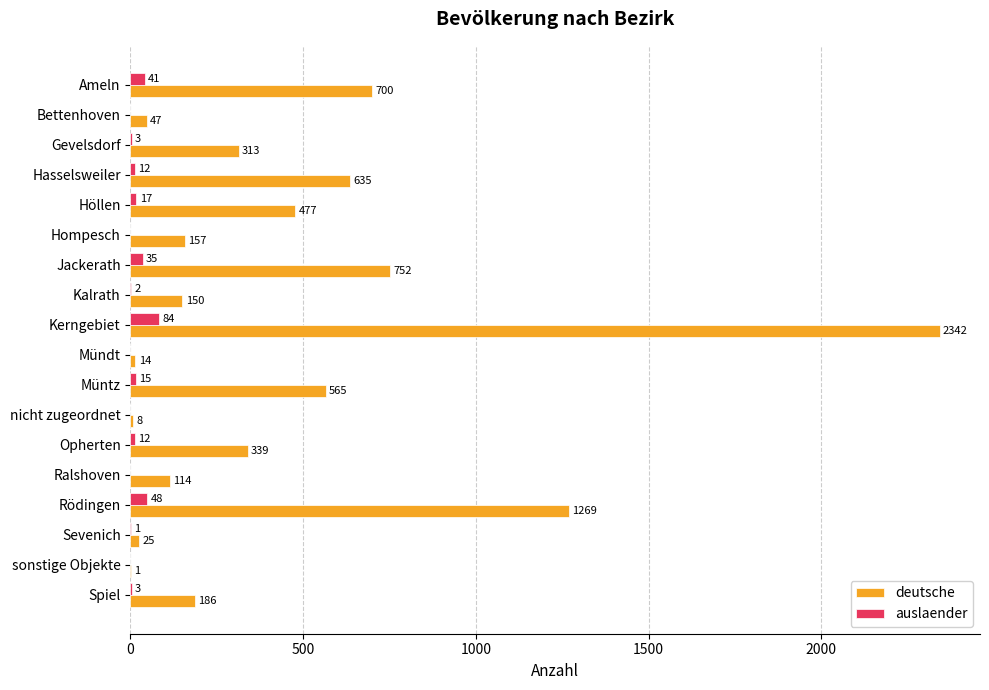

Which series changed the most between Hasselsweiler and Kalrath?

deutsche